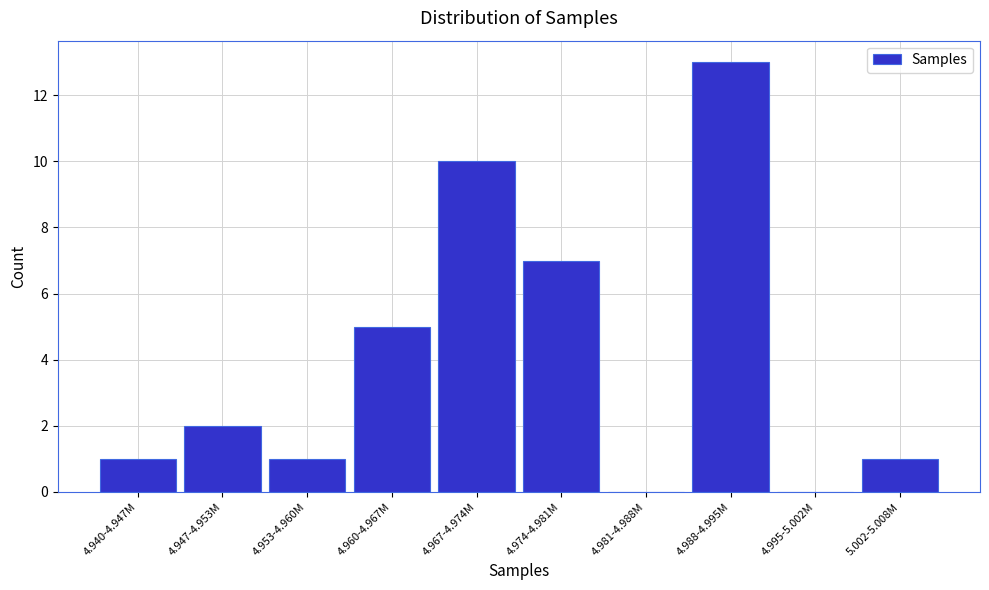

Reading left to right, extract all data points from this chart.

4.940-4.947M=1	4.947-4.953M=2	4.953-4.960M=1	4.960-4.967M=5	4.967-4.974M=10	4.974-4.981M=7	4.981-4.988M=0	4.988-4.995M=13	4.995-5.002M=0	5.002-5.008M=1